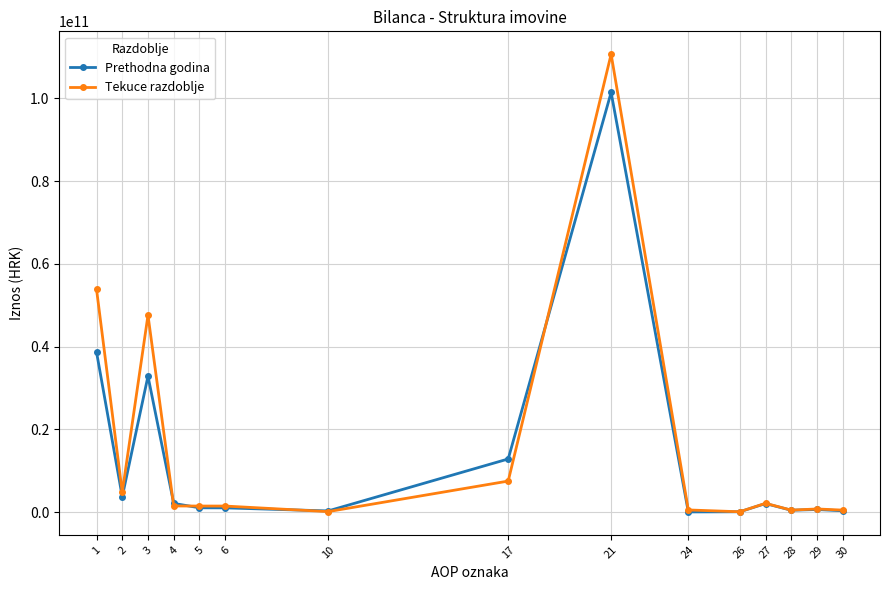

What is the greatest value displayed?

110694623280